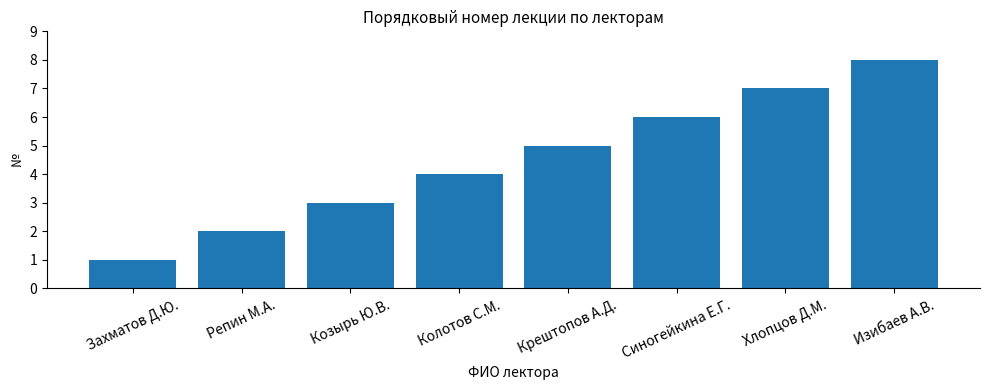

Which label corresponds to the largest value in the chart?

Изибаев А.В.